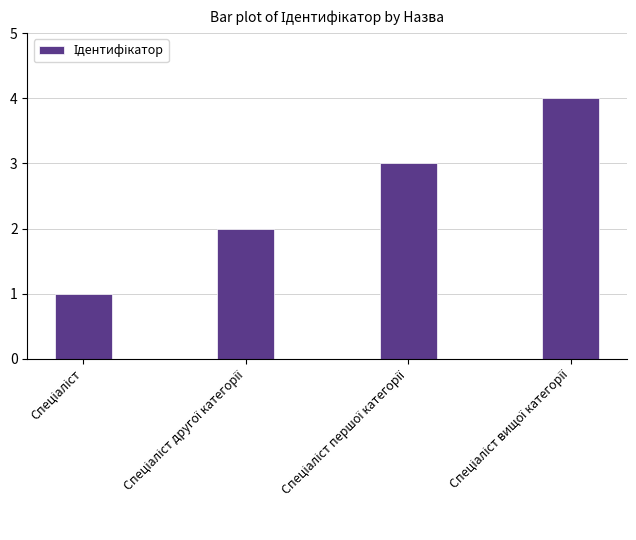

What is the value of the 2nd bar from the left?

2